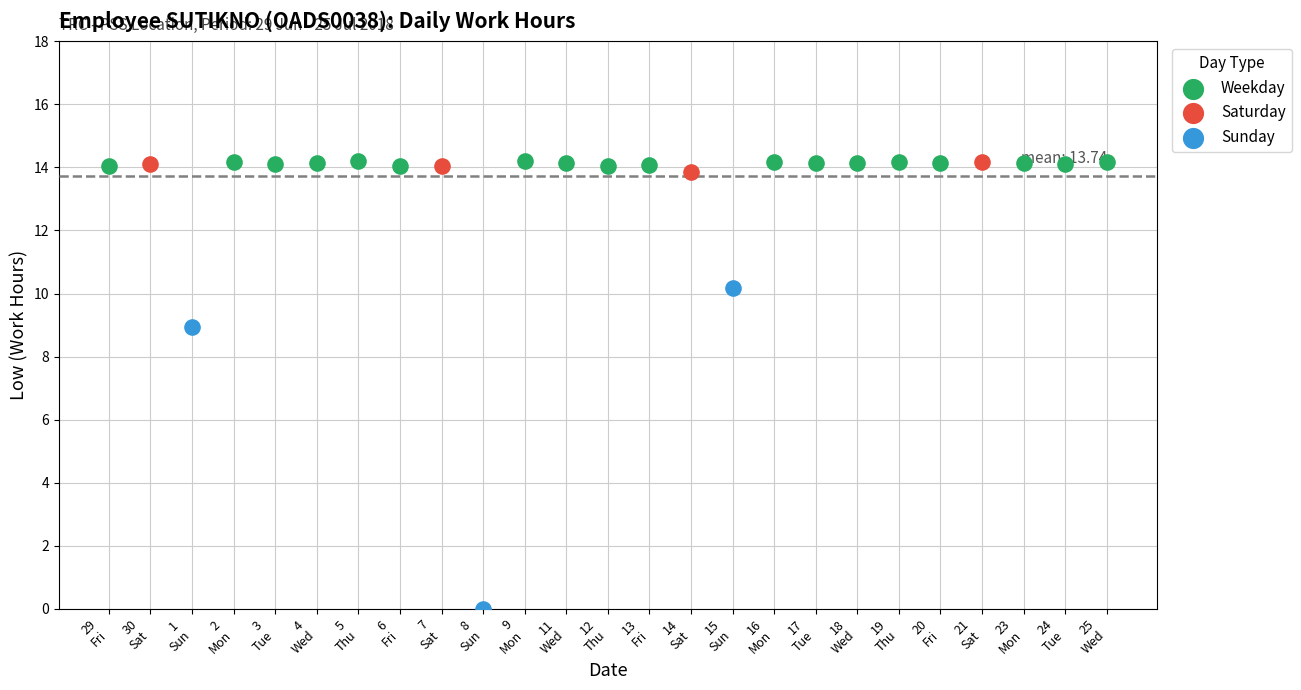

Which series has the widest spread of Y values?

Sunday